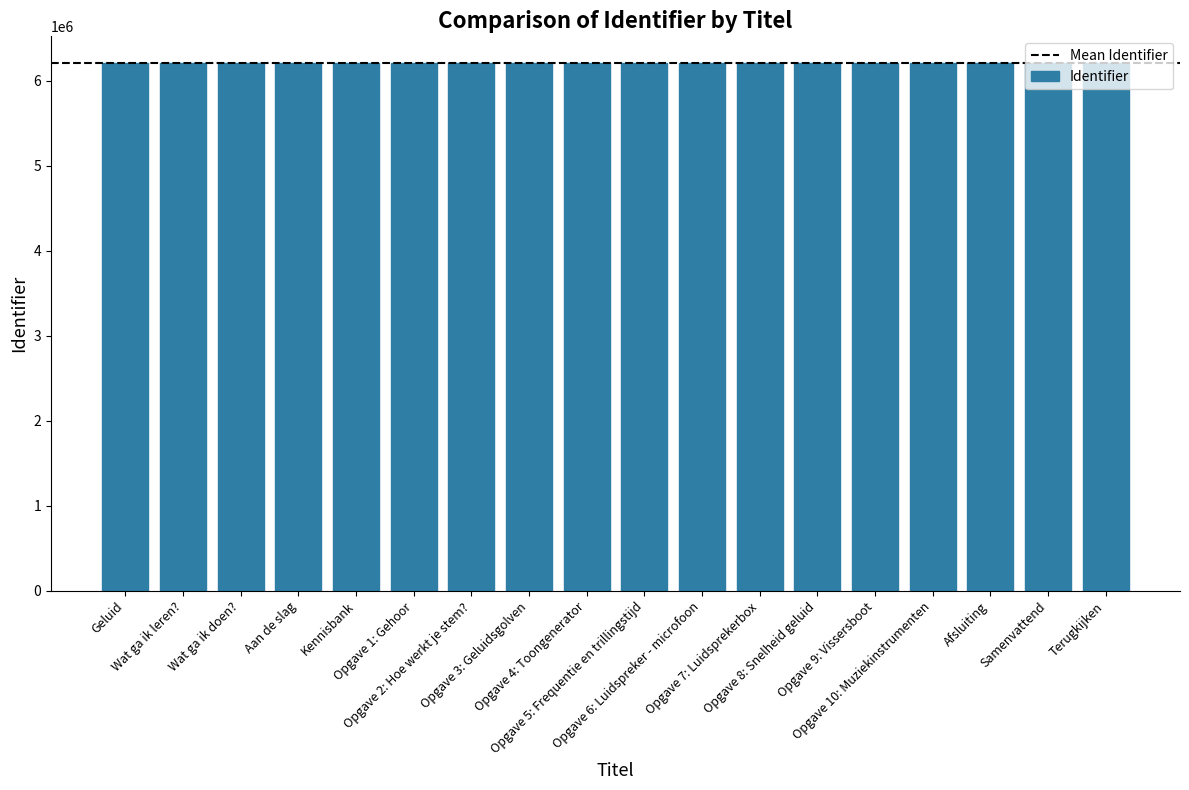

What is the sum of all values?

111808539